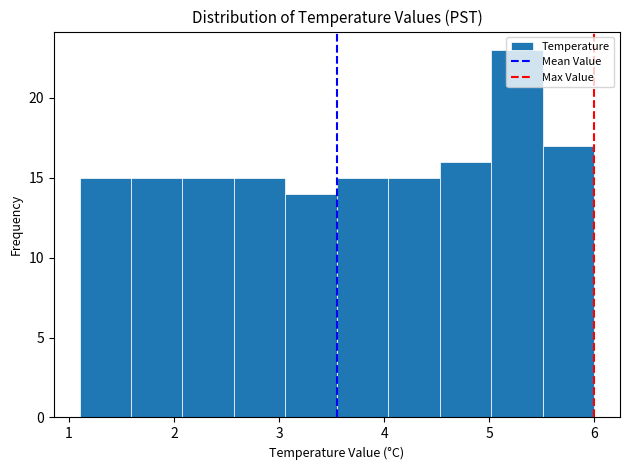

Which range on the x-axis has the tallest bar?

5.02 to 5.51